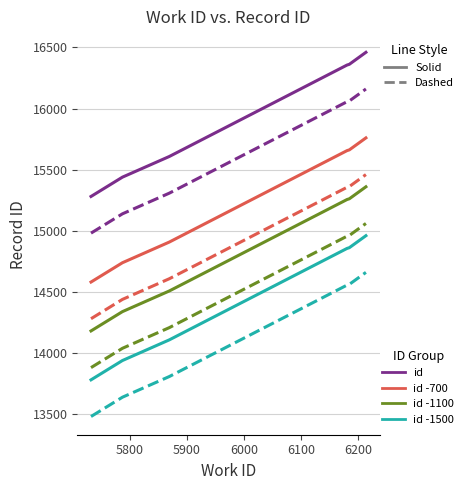

What is the greatest value displayed?

16460